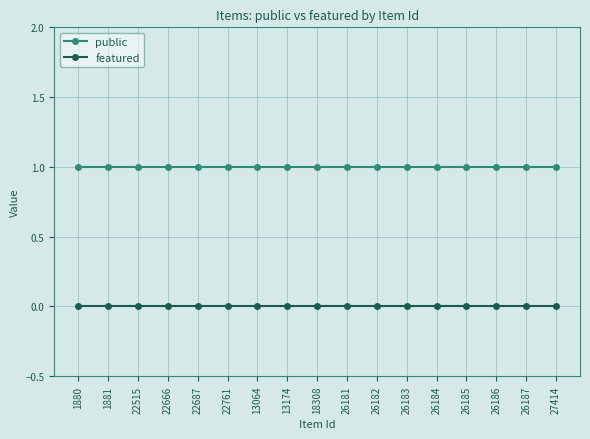

What is the average value of the public series?

1